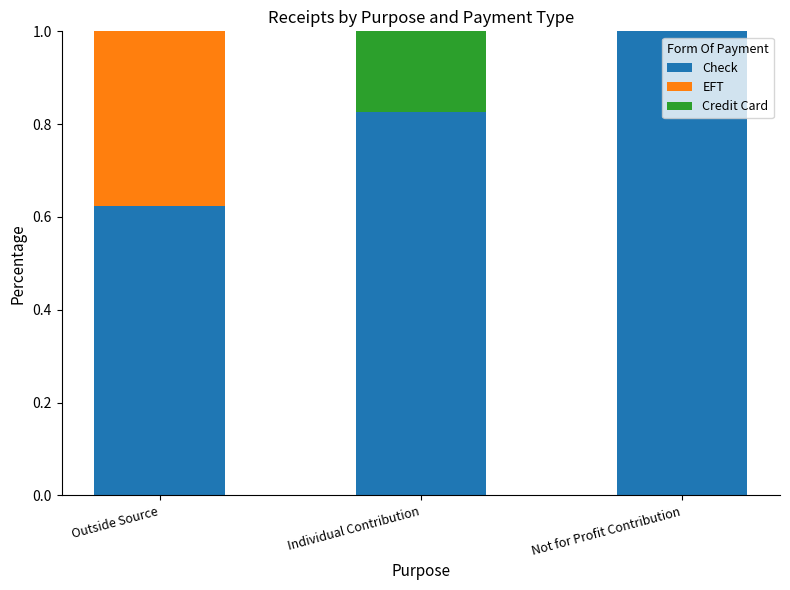

Is it true that Check equals 1.0 at Not for Profit Contribution?

True